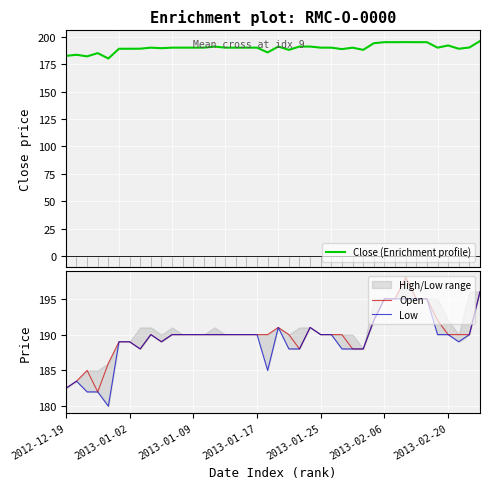

True or false: Open has a value of 190.0 at 2013-01-25.

True